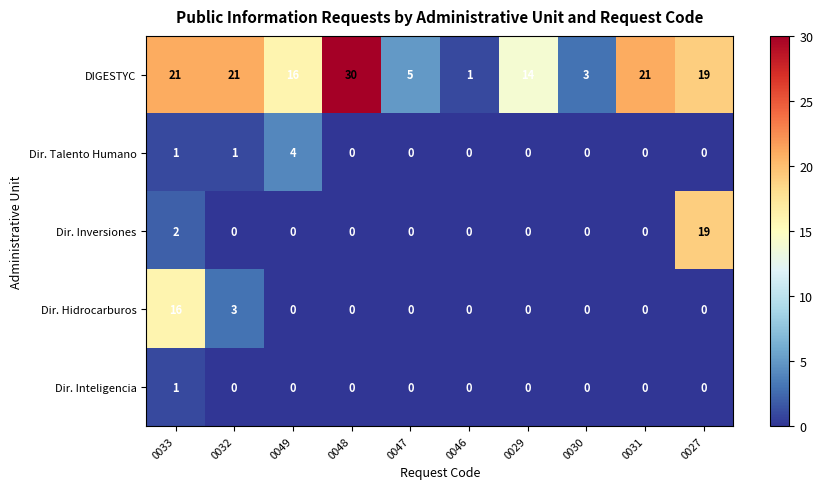

What is the sum of all DIGESTYC values?

151